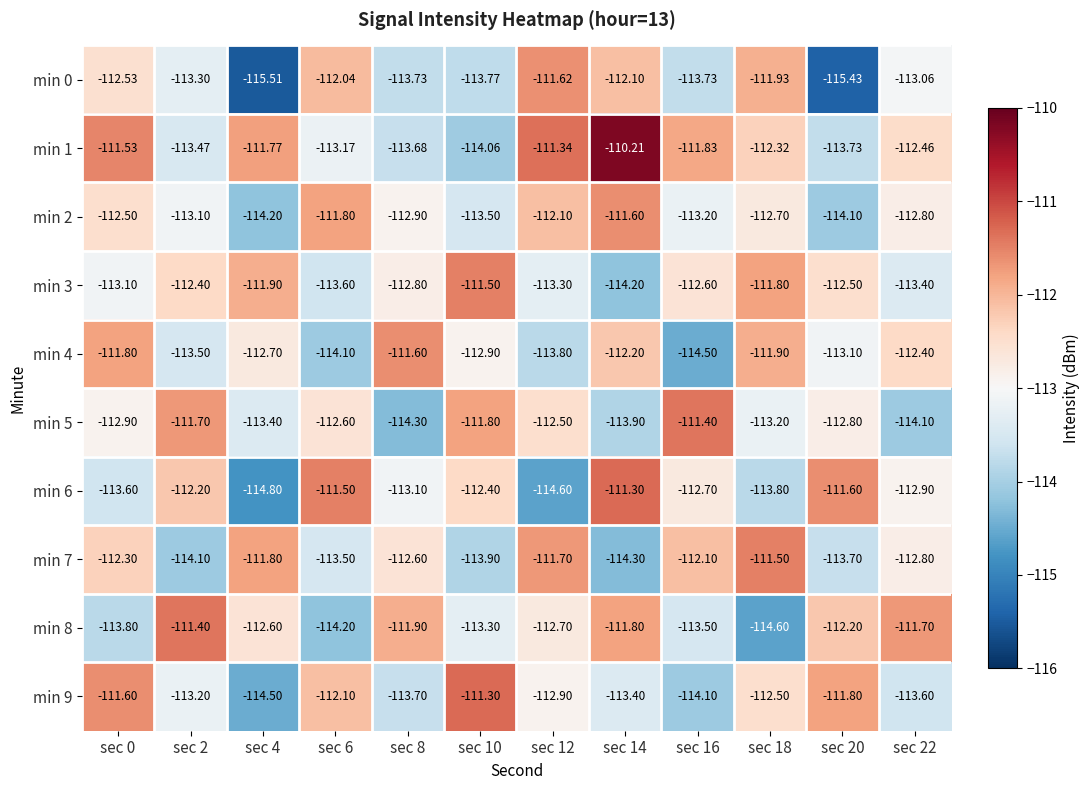

Is the value of min 6 at sec 18 greater than the value of min 1 at sec 20?

No